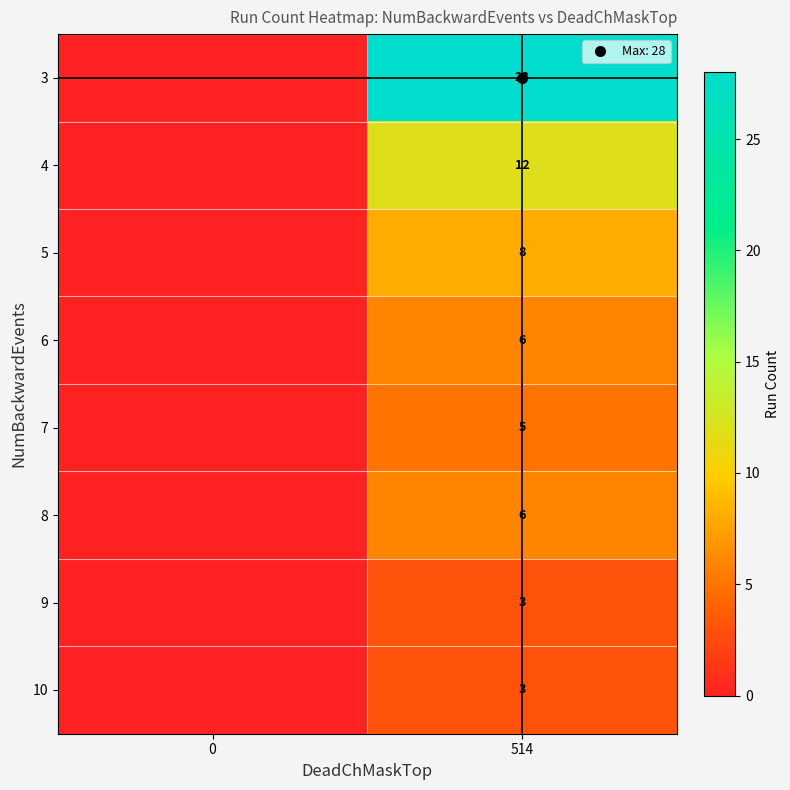

What is the difference between the maximum and minimum values in the 3 series?

28